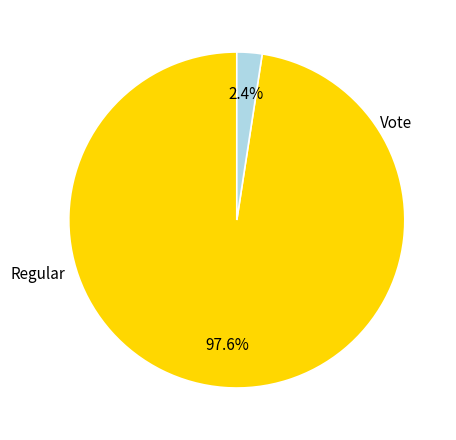

Does any single category account for the majority?

Yes